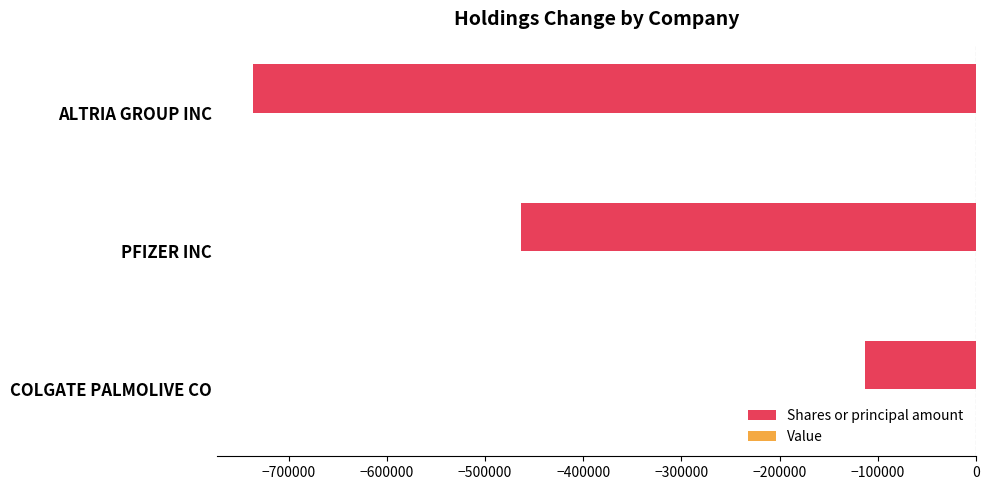

The chart shows a value of -1126724 at ALTRIA GROUP INC. True or false?

False